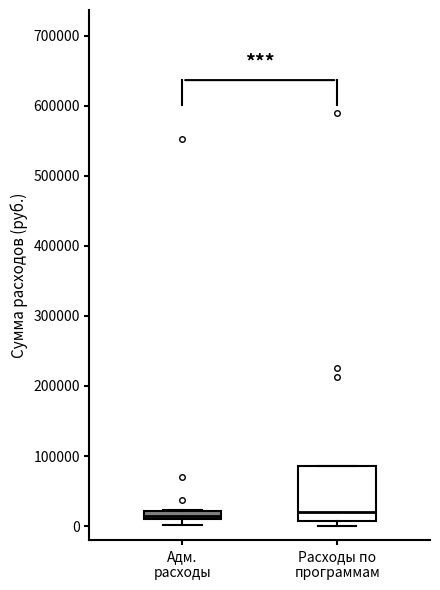

Which box is the tallest, from its lower edge to its upper edge?

Расходы по программам